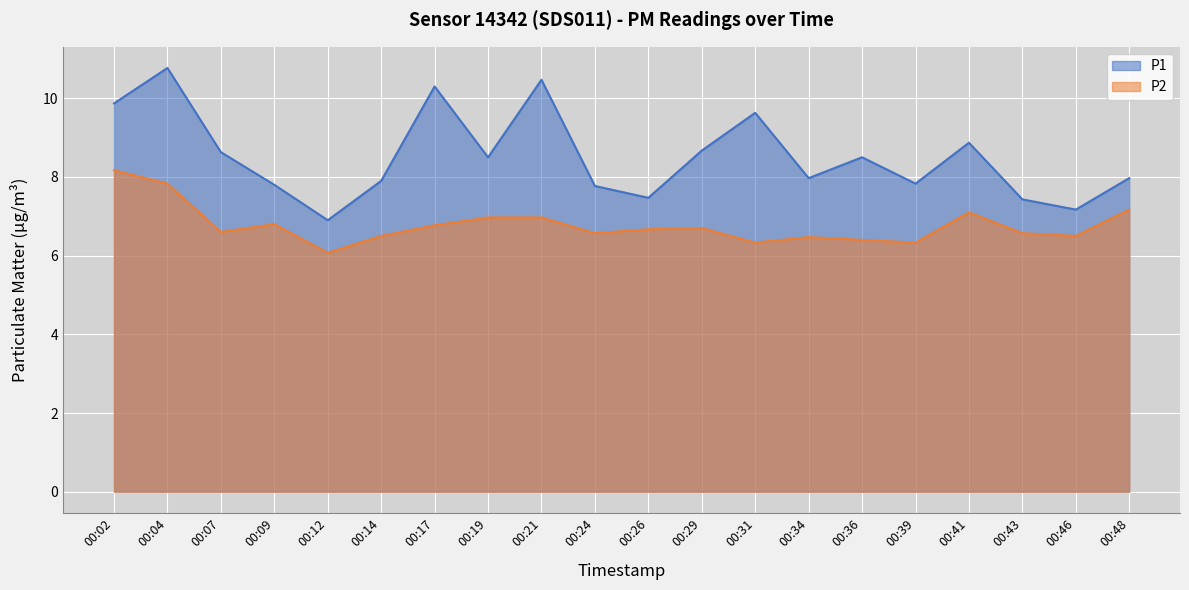

At 00:07, list the series in order from largest to smallest.

P1, P2